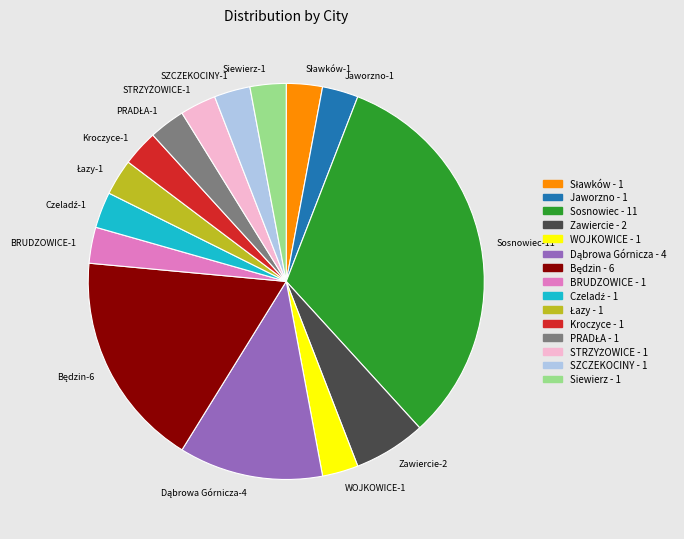

Which has a higher value, Kroczyce-1 or Sosnowiec-11?

Sosnowiec-11